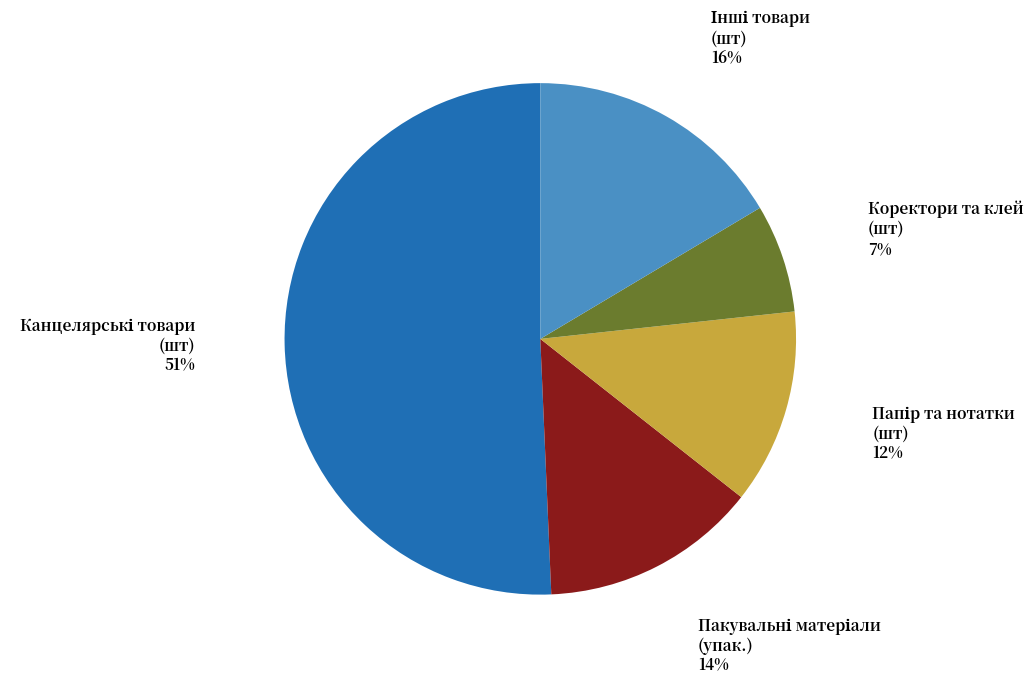

To the nearest percent, what is the difference between the largest and smallest slice percentages?

44%